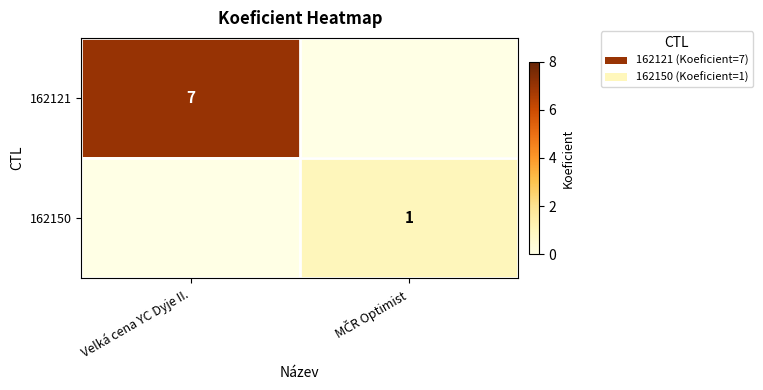

Which label corresponds to the smallest value in the chart?

MČR Optimist